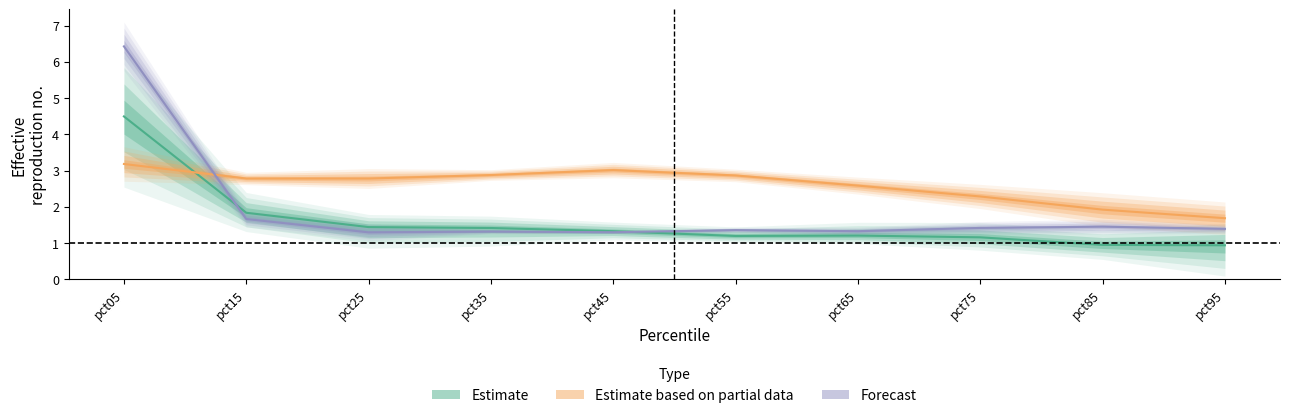

What is the minimum value for Estimate based on partial data?

1.7